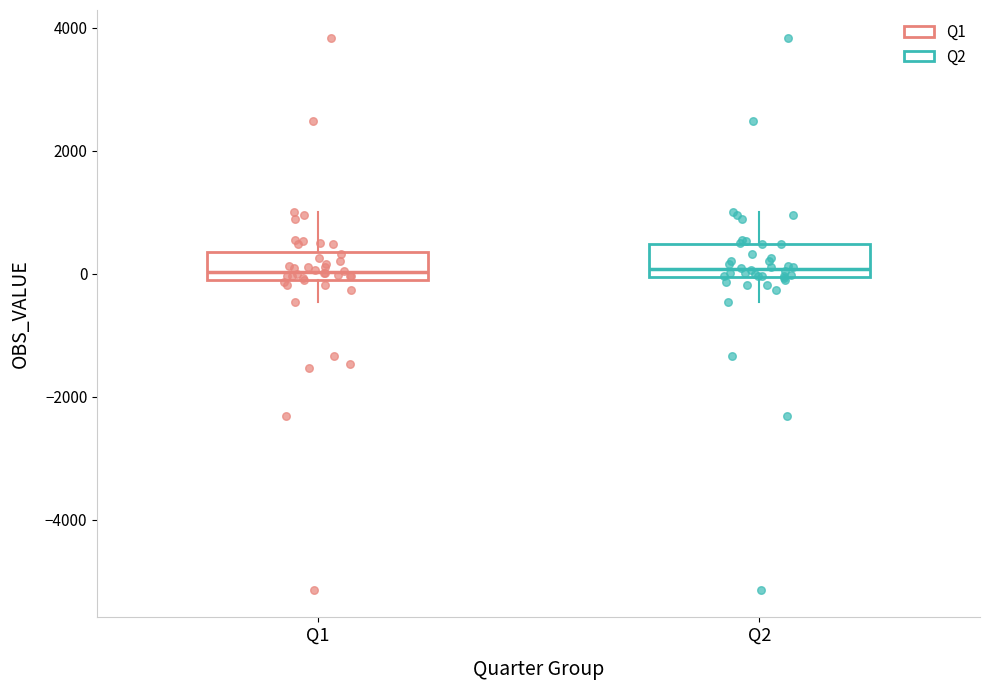

Reading left to right, read every box against the y-axis: the position of its median line, the range the box covers, and the ends of its whiskers. The values are not printed on the chart, so give them approximately, as read against the axis.

Q1: median 0, box -200 to 400, whiskers -400 to 1000
Q2: median 0 (just above the box's lower edge), box 0 to 400, whiskers -400 to 1000